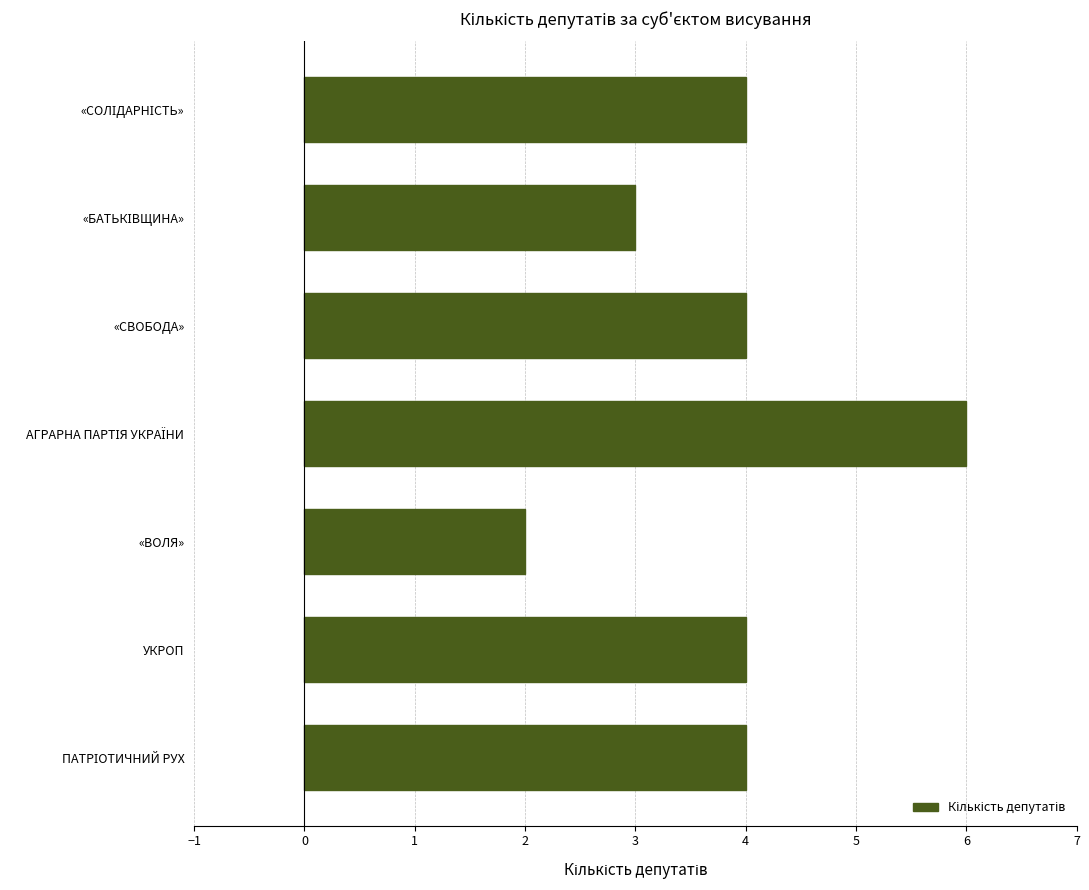

What is the label of the 5th bar from the bottom?

«СВОБОДА»